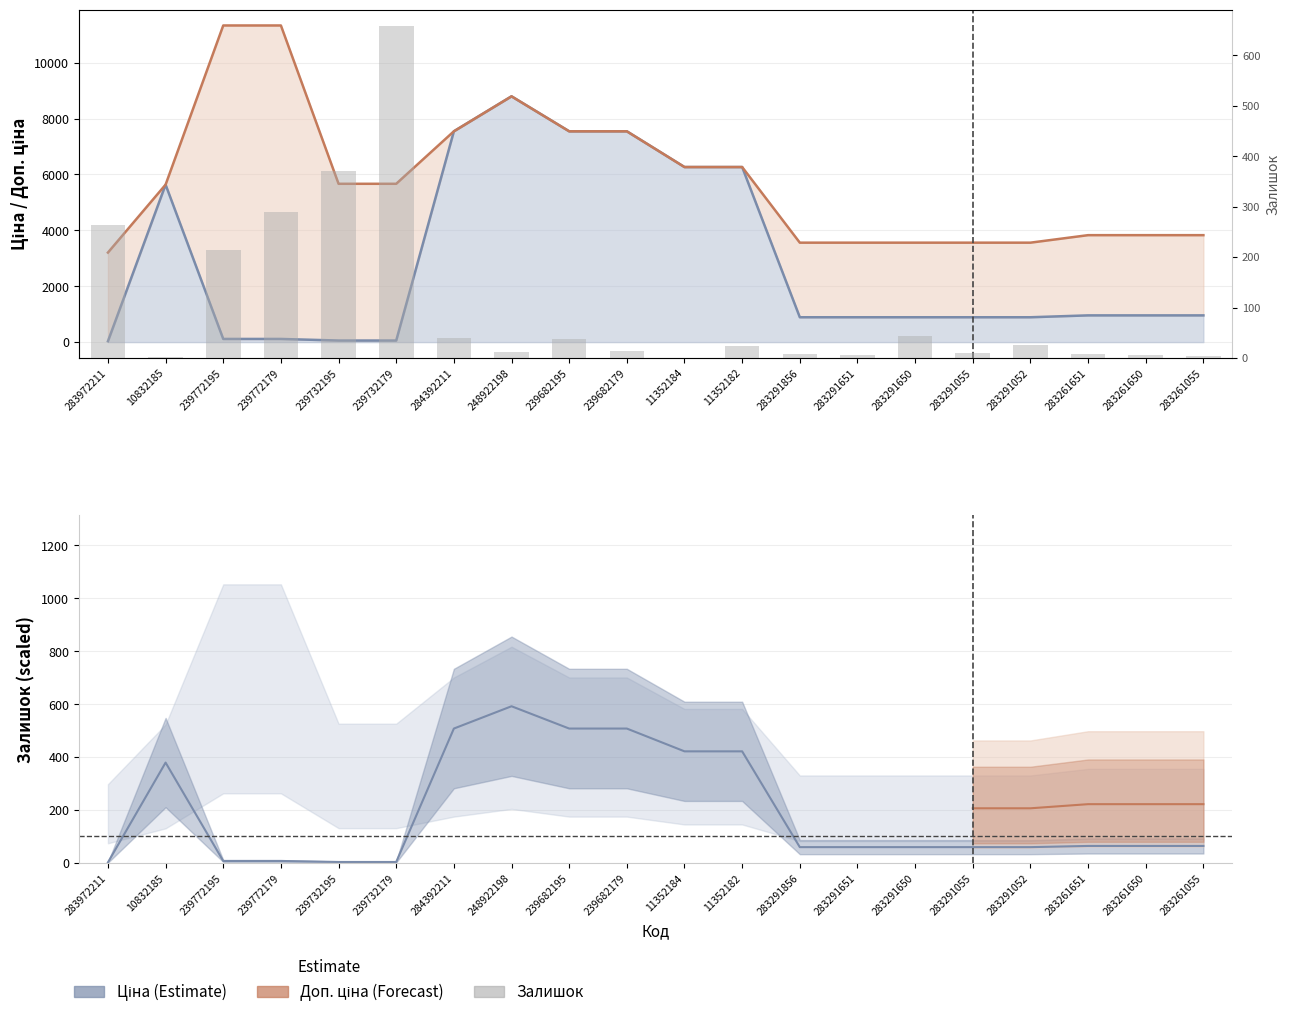

The chart shows a value of 290 at 239772179. True or false?

True